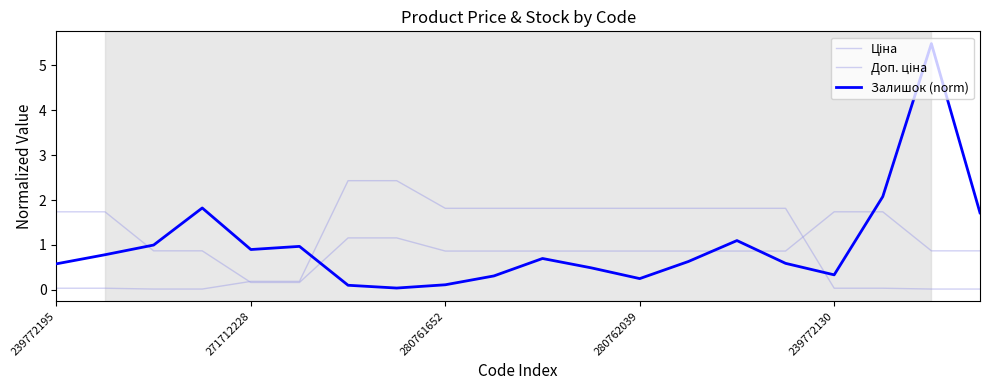

How many lines are shown in the chart?

3